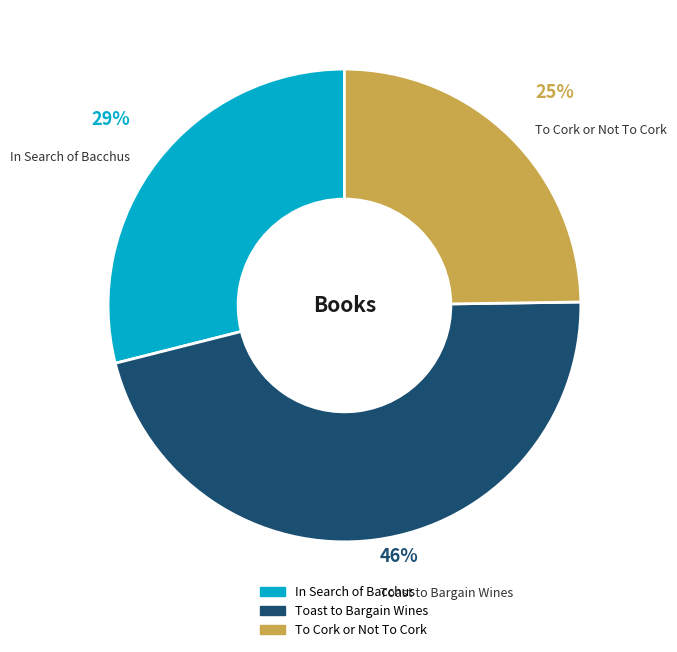

Count the number of slices in the pie.

3